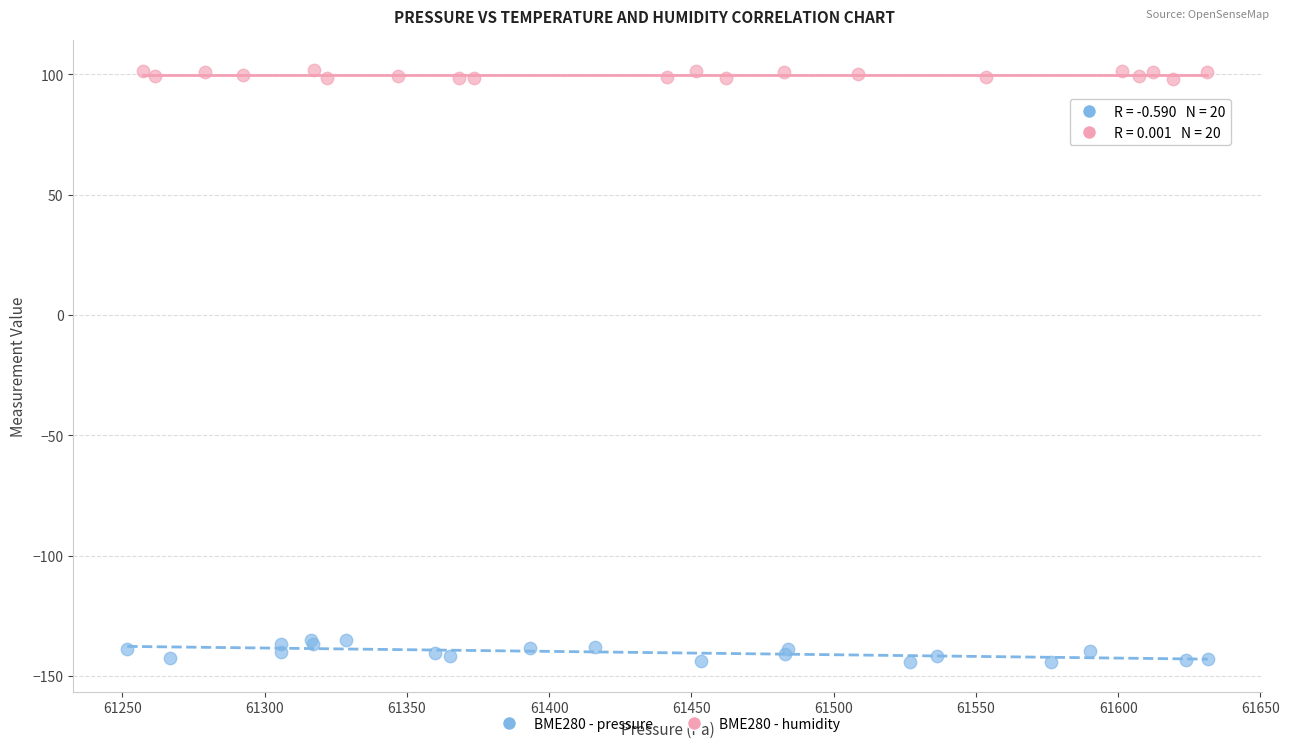

Which series reaches the maximum Y coordinate?

BME280 - humidity